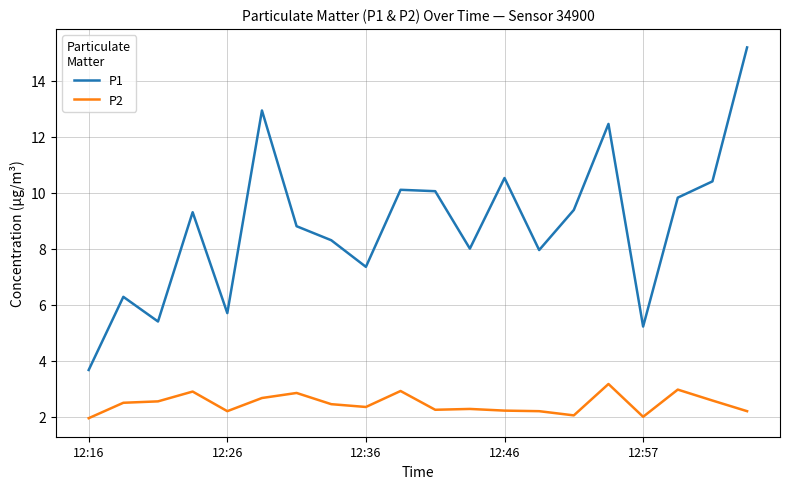

True or false: P1 and P2 intersect in this chart.

False